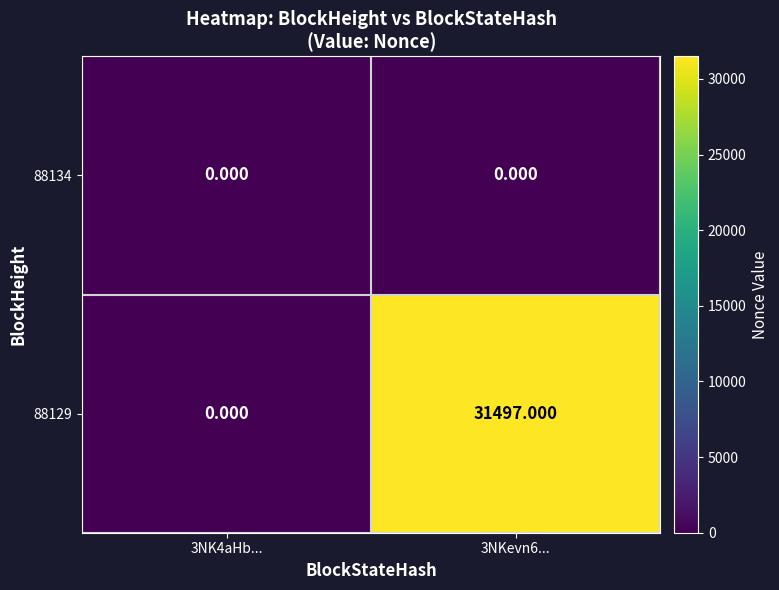

Is the value of 88129 at 3NKevn6... greater than the value of 88134 at 3NK4aHb...?

Yes